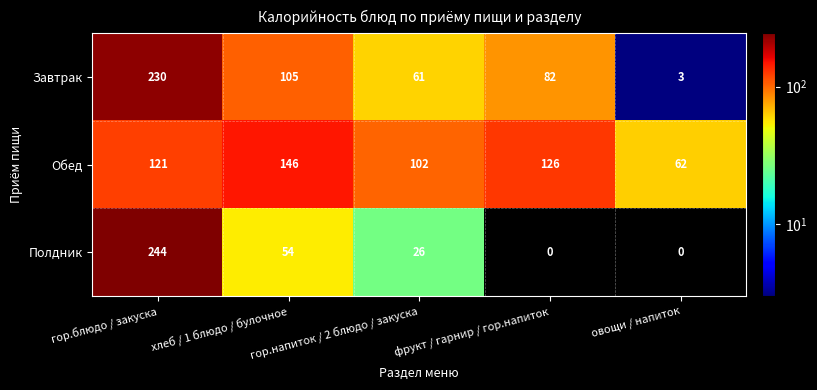

At овощи / напиток, list the series in order from largest to smallest.

Обед, Завтрак, Полдник